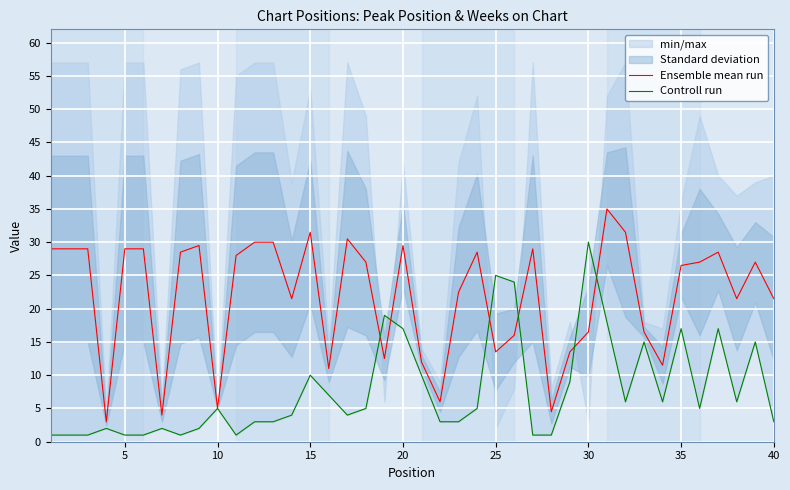

Reading left to right, transcribe all the data shown in this chart.

Ensemble mean run: 29.0	29.0	29.0	3.0	29.0	29.0	4.0	28.5	29.5	5.0	28.0	30.0	30.0	21.5	31.5	11.0	30.5	27.0	12.5	29.5	12.0	6.0	22.5	28.5	13.5	16.0	29.0	4.5	13.5	16.5	35.0	31.5	16.5	11.5	26.5	27.0	28.5	21.5	27.0	21.5
Controll run: 1.0	1.0	1.0	2.0	1.0	1.0	2.0	1.0	2.0	5.0	1.0	3.0	3.0	4.0	10.0	7.0	4.0	5.0	19.0	17.0	10.0	3.0	3.0	5.0	25.0	24.0	1.0	1.0	9.0	30.0	18.0	6.0	15.0	6.0	17.0	5.0	17.0	6.0	15.0	3.0